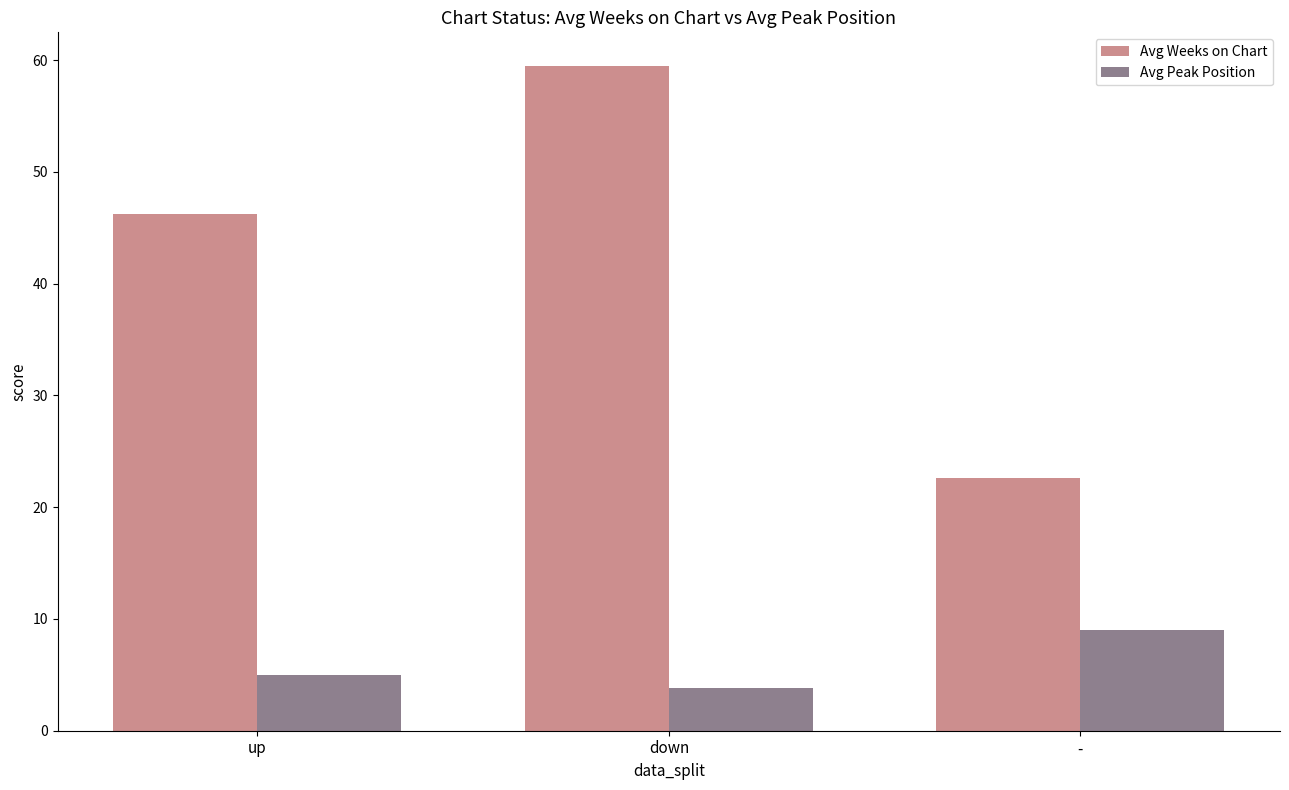

What is the spread (max minus min) of values at -?

13.6